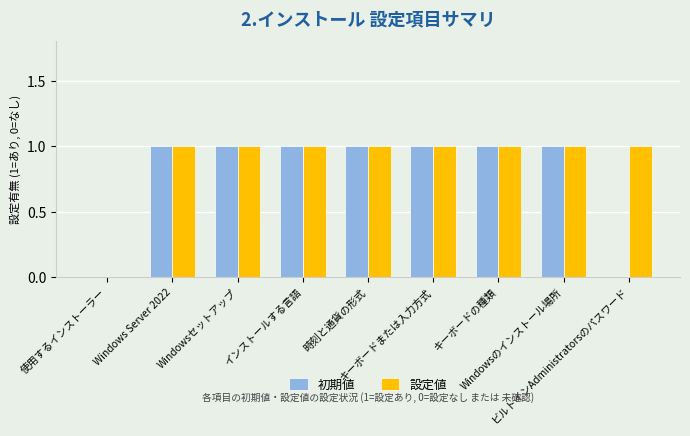

How many categories are shown in the chart?

9